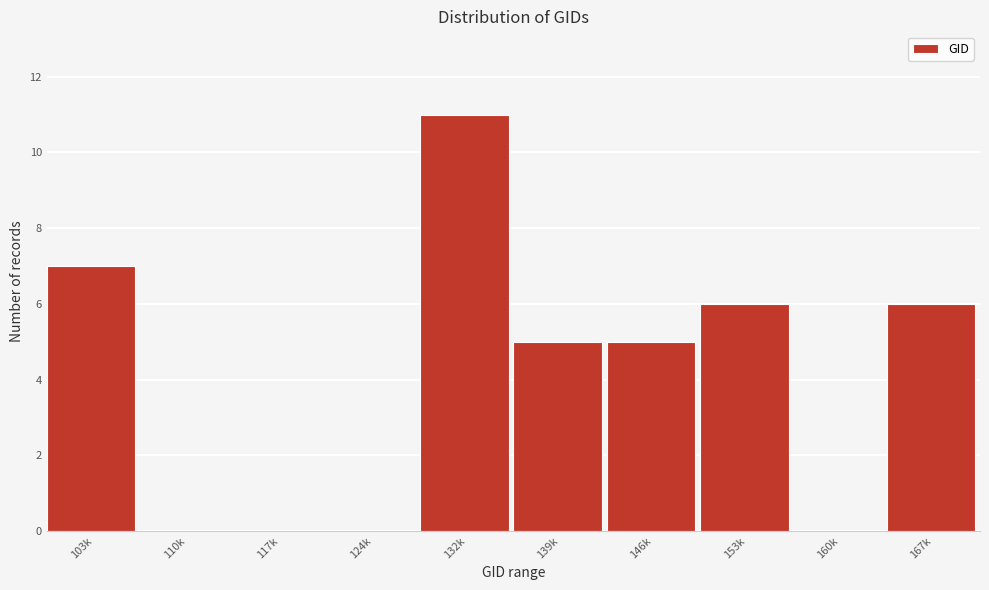

Reading right to left, transcribe all the data shown in this chart.

167k=6	160k=0	153k=6	146k=5	139k=5	132k=11	124k=0	117k=0	110k=0	103k=7